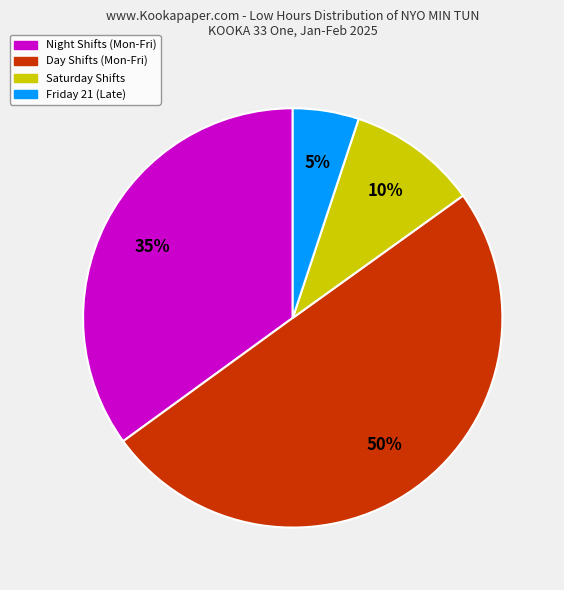

To the nearest percent, what is the average slice percentage?

25%